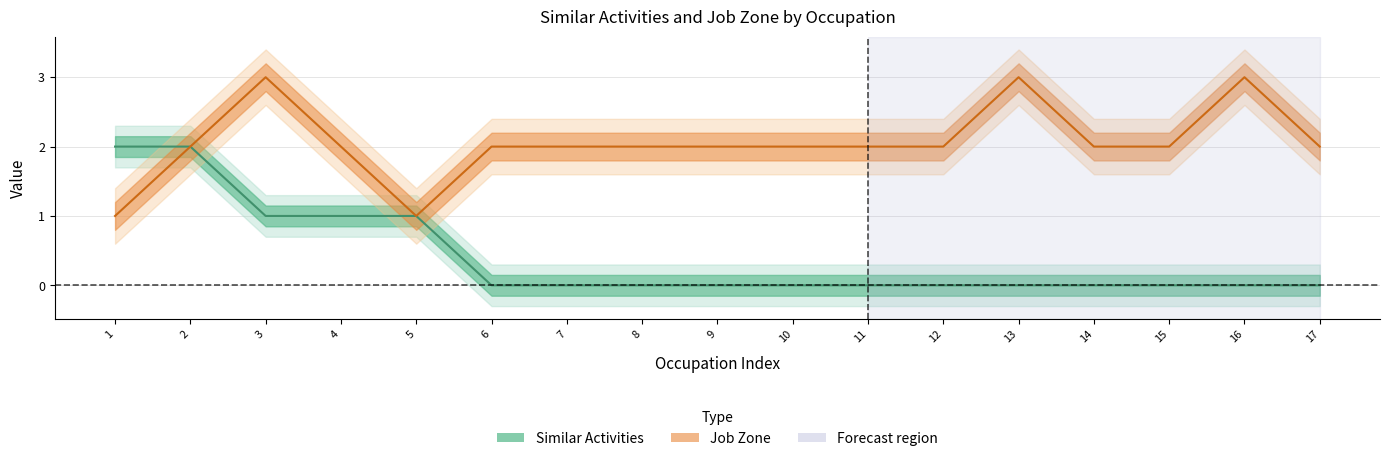

List the series in order of their peak value, lowest first.

Similar Activities, Job Zone